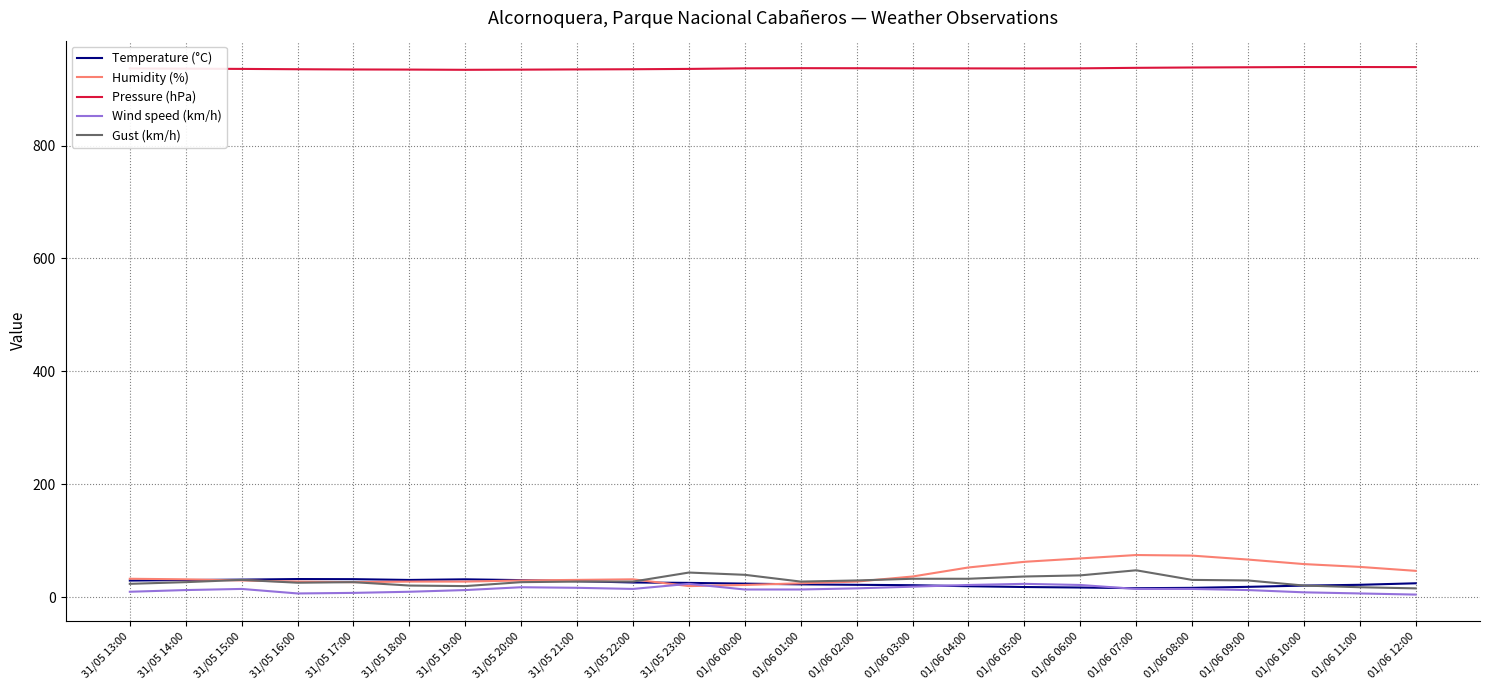

Where does the Pressure (hPa) series first go above 936?

31/05 13:00